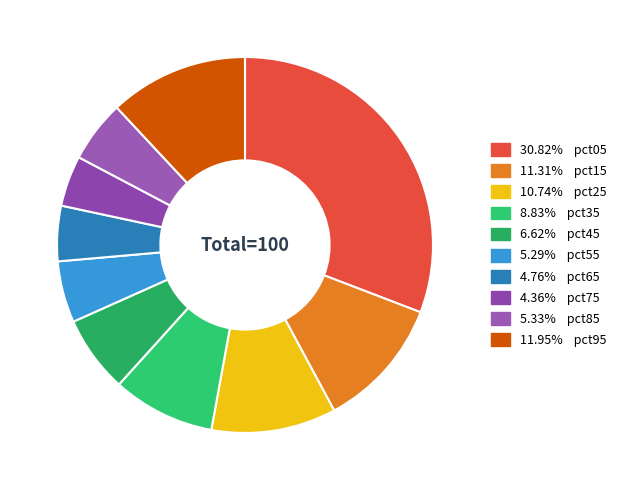

How many segments does this pie chart have?

10